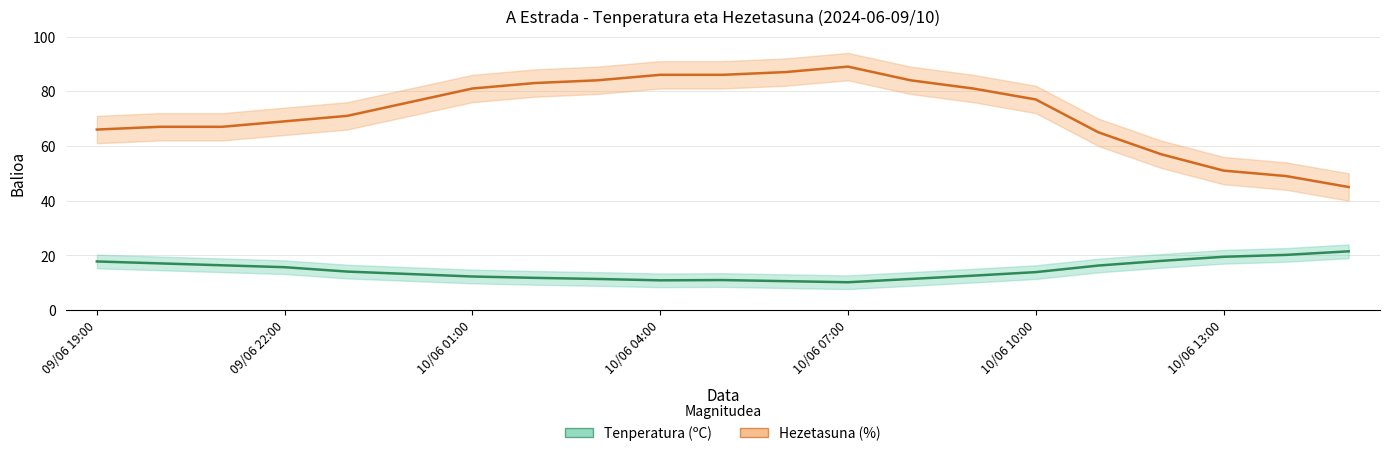

At which category is the sum across all series the highest?

10/06 07:00